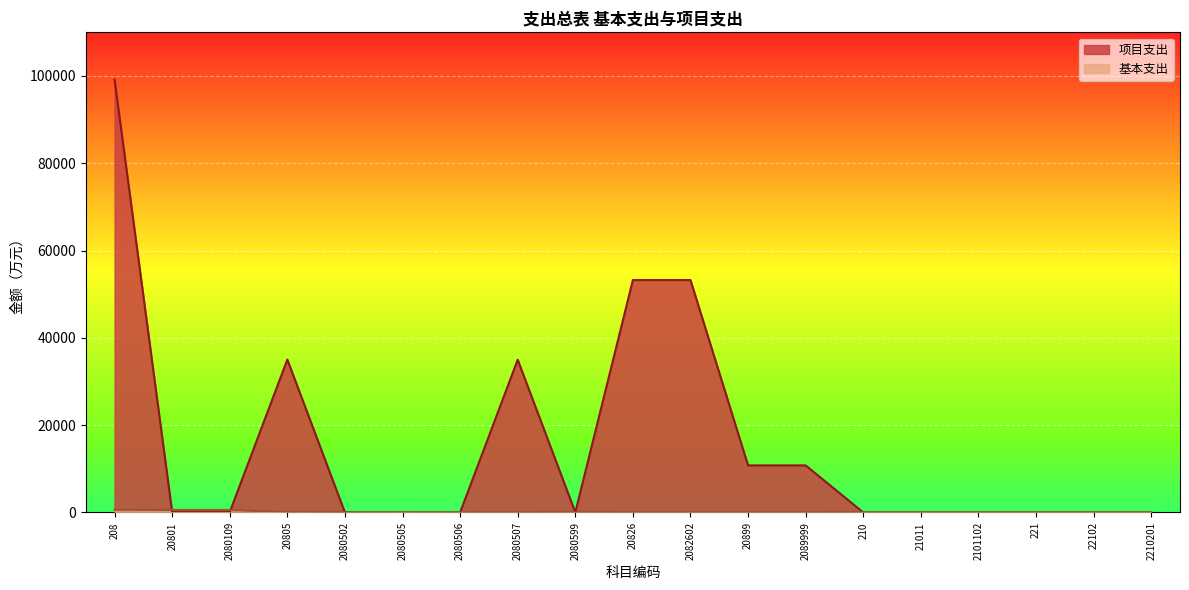

Does the chart display data point markers on the line(s)?

No